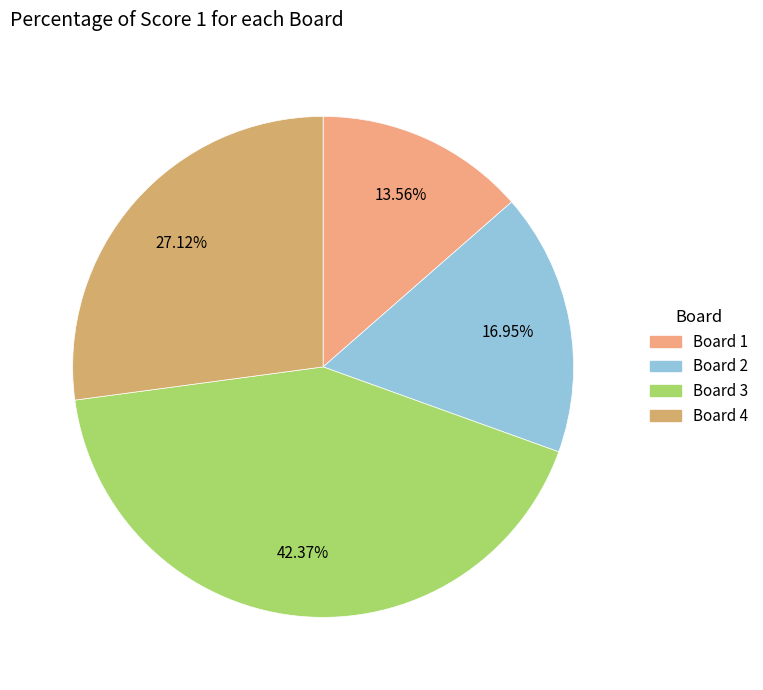

Is there a majority slice in this chart?

No